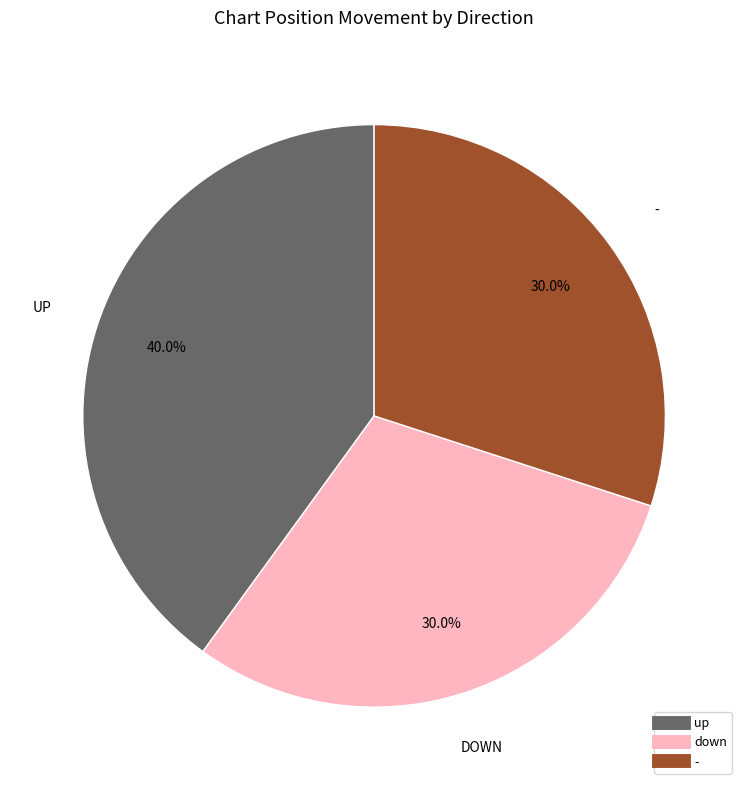

To the nearest percent, what is the difference between the largest and smallest slice percentages?

10%